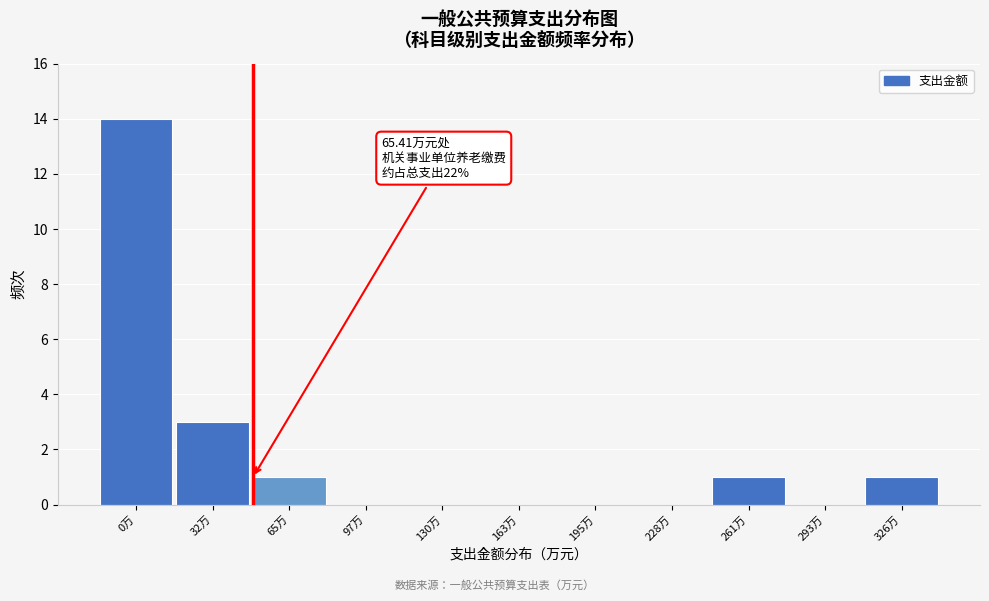

Reading right to left, list all the values displayed in this chart.

326万=1	293万=0	261万=1	228万=0	195万=0	163万=0	130万=0	97万=0	65万=1	32万=3	0万=14